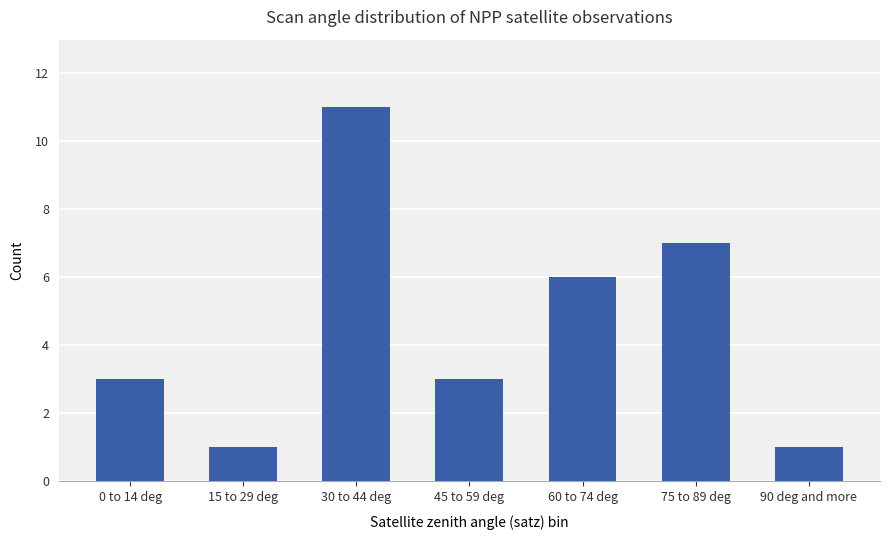

How many series are shown in this chart?

1